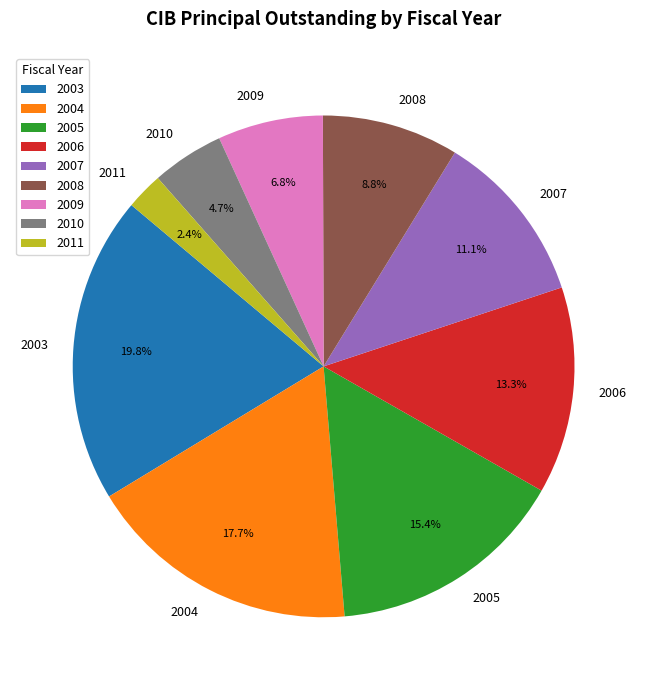

To the nearest percent, what percentage of the pie is 2008?

9%